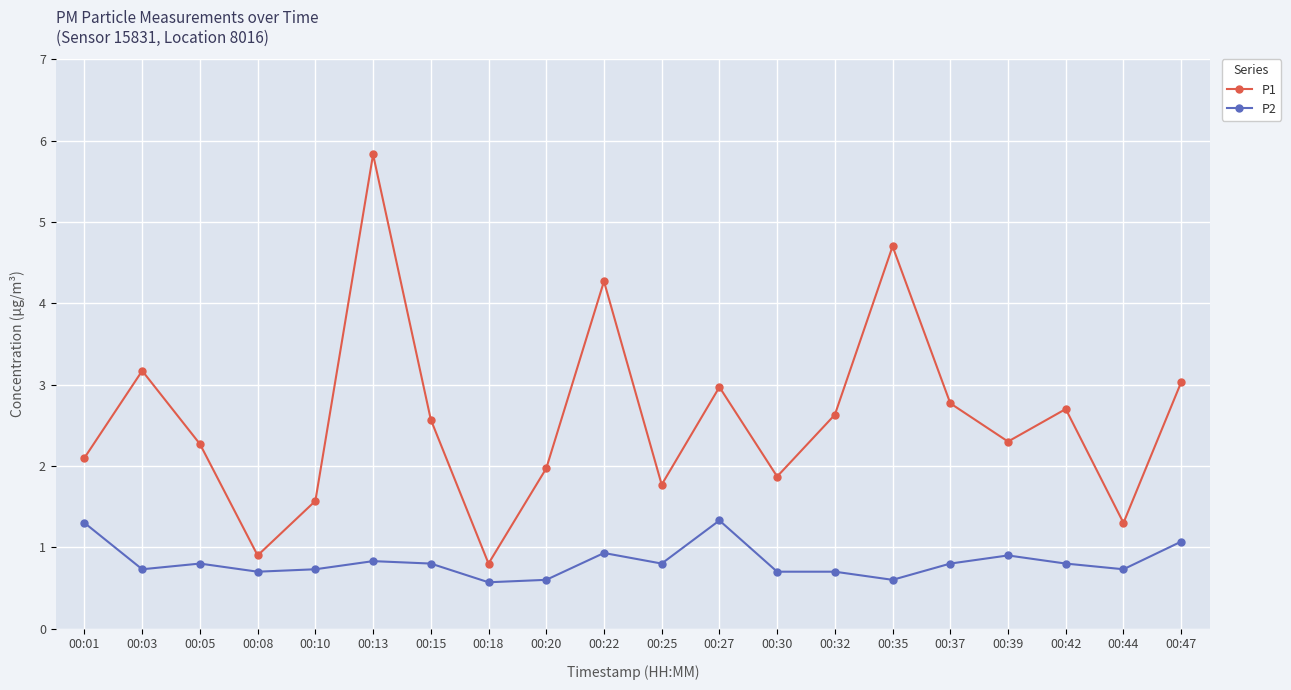

At 00:13, list the series in order from largest to smallest.

P1, P2